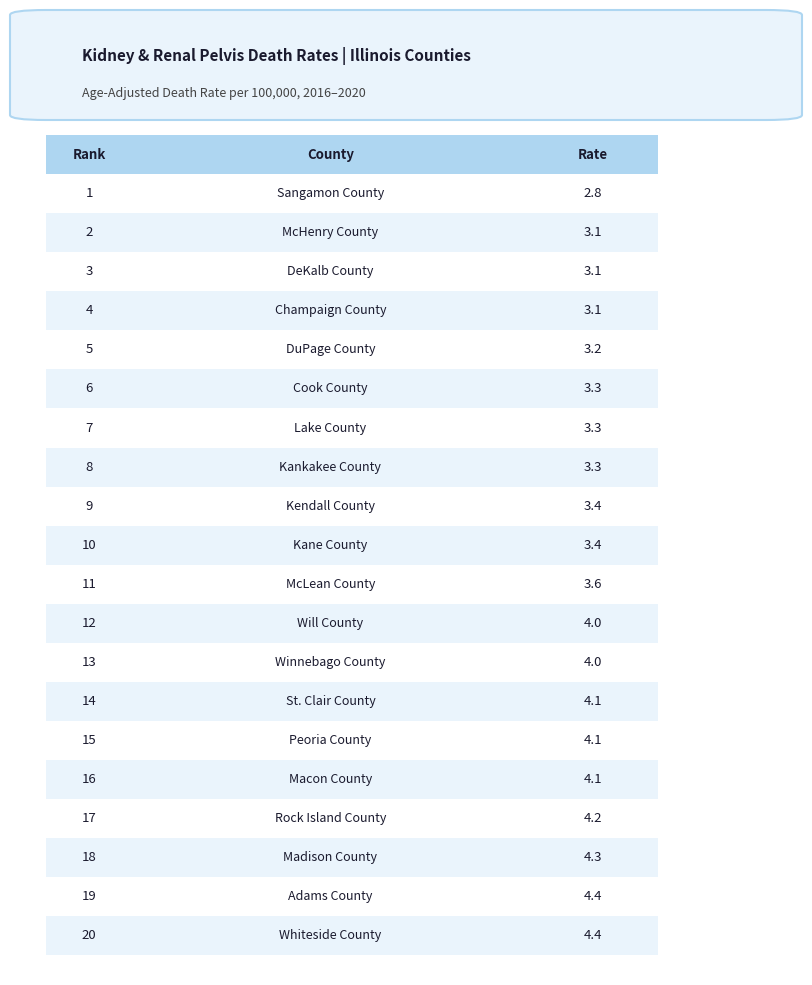

The value at Sangamon County is 1.2. True or false?

False